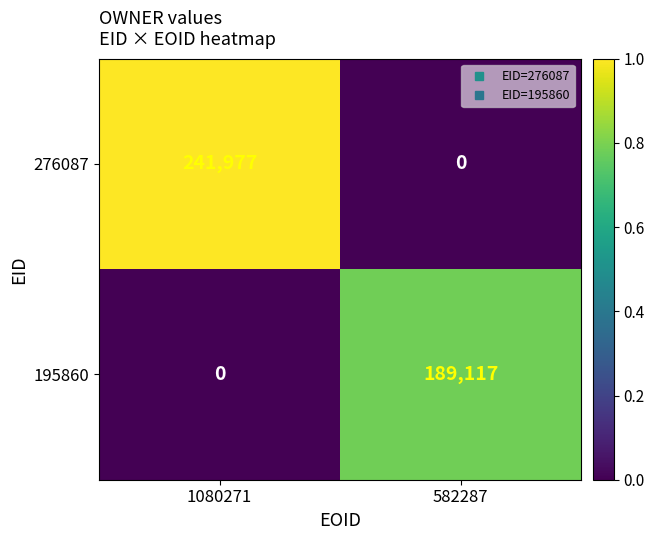

What is the difference between the highest and lowest values at 582287?

189117